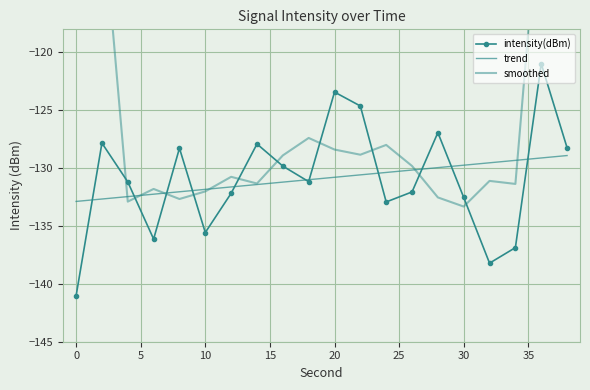

How many times do smoothed and trend cross each other?

6